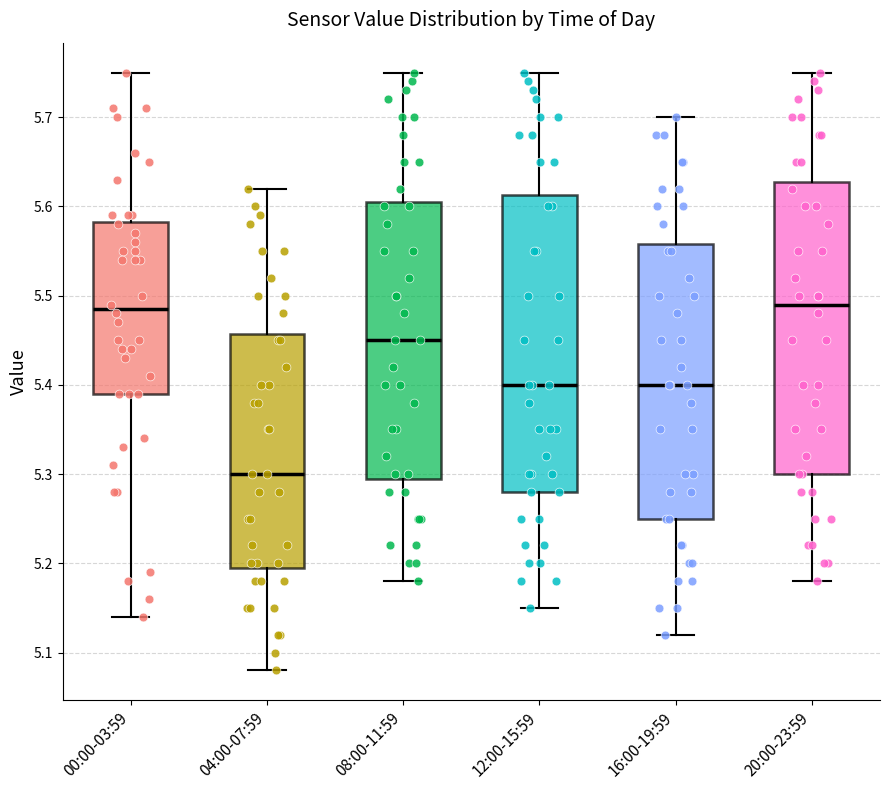

Where is the upper edge of the box for 00:00-03:59 on the y-axis? The values are not printed on the chart, so give them approximately, as read against the axis.

5.58